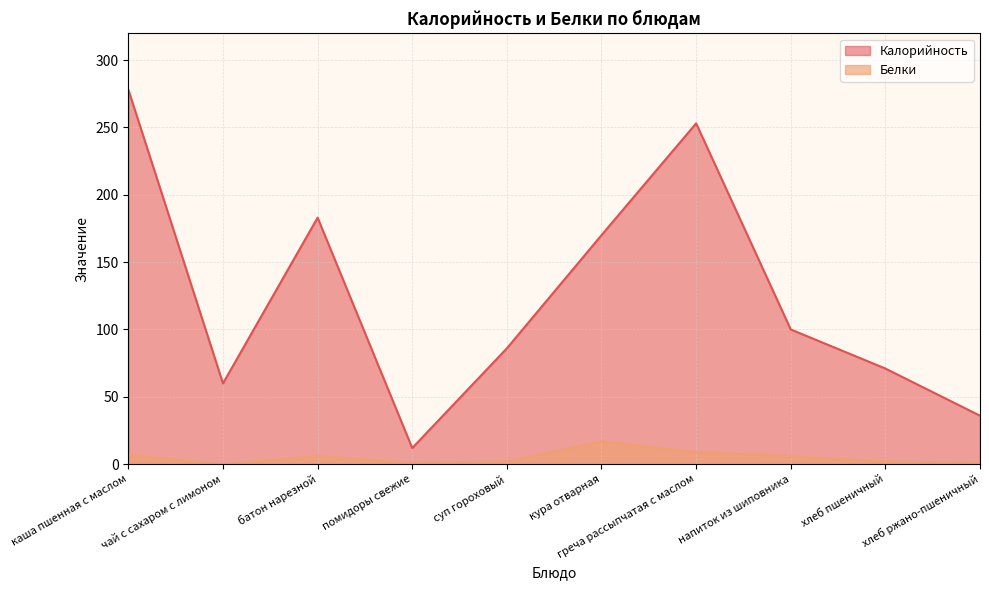

True or false: Калорийность and Белки cross at least once.

False